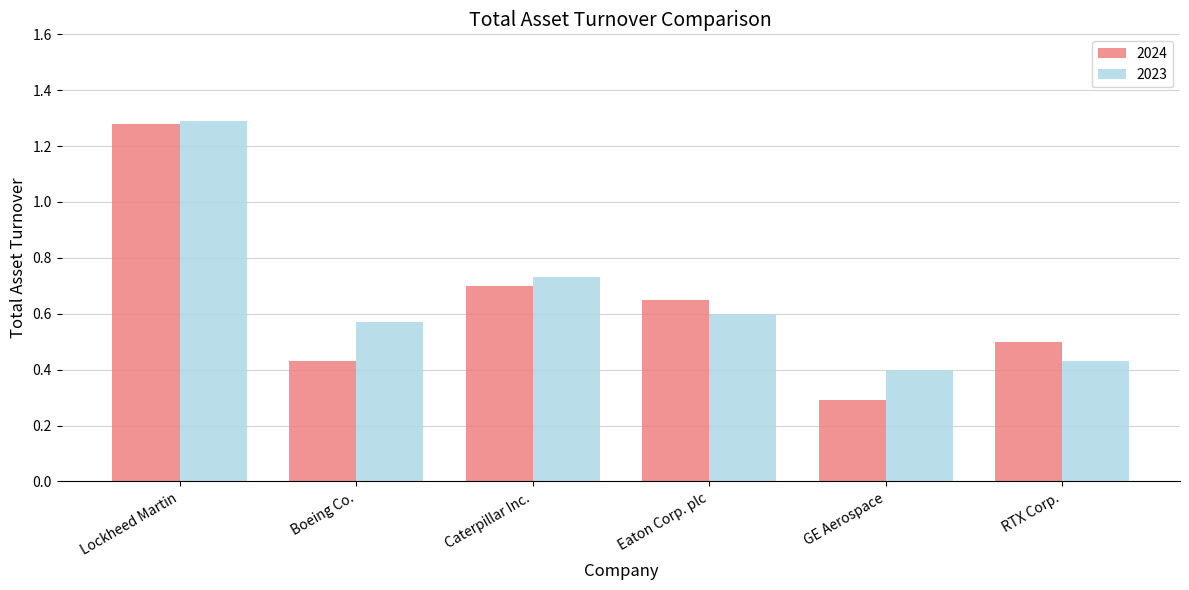

How many 2023 values are between 0 and 1?

5